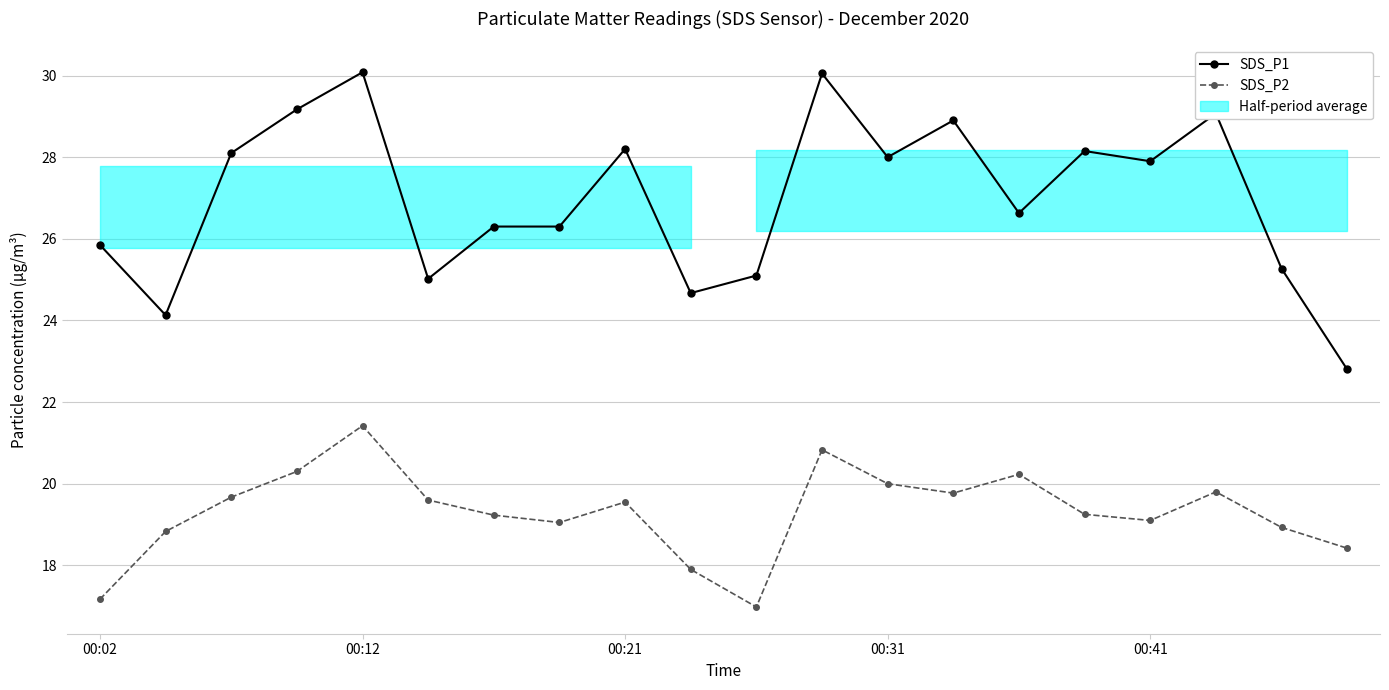

Where is SDS_P1 nearest to the value 26?

00:02